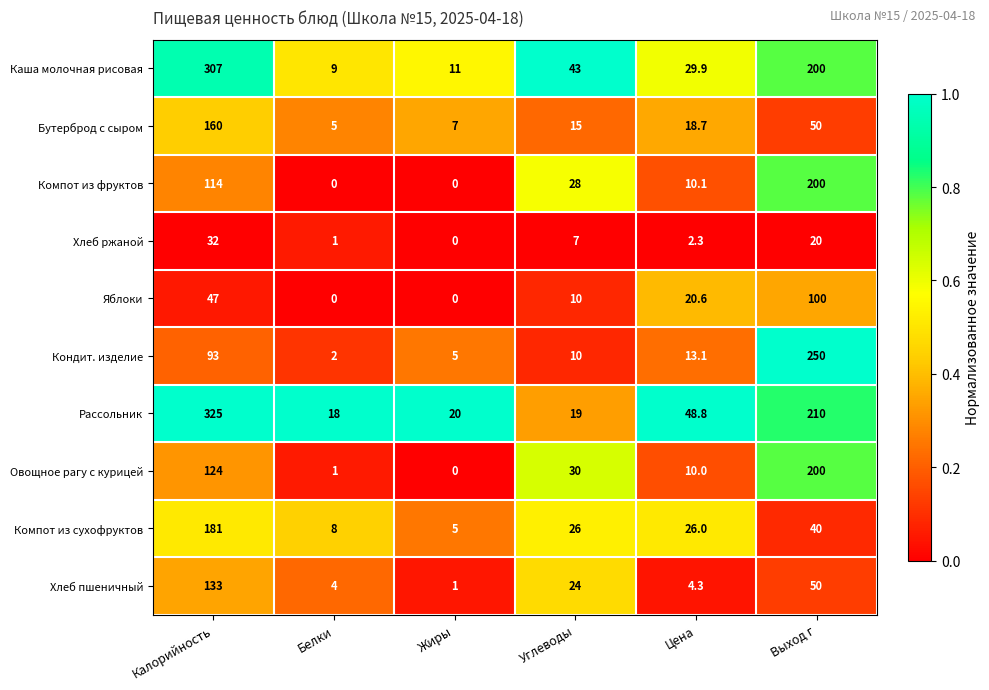

What is the approximate value of Компот из сухофруктов at Выход г?

40.0